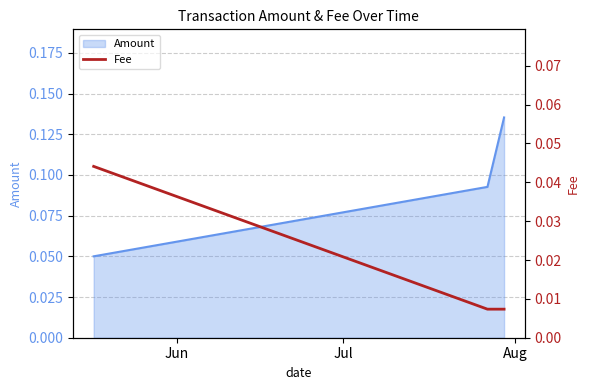

Count the Amount values in the range 0 to 1.

3